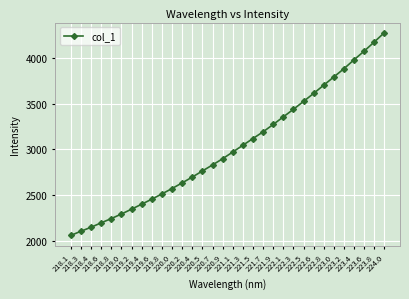

True or false: the data shows 4944.1 at 220.5.

False